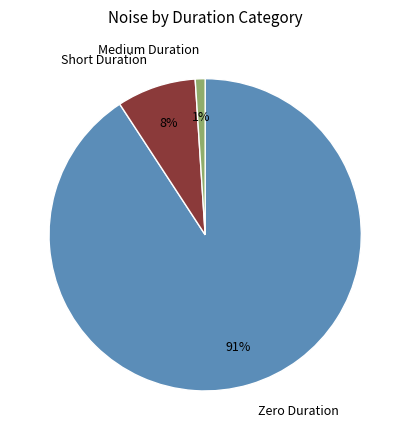

Rank the categories by value from highest to lowest.

Zero Duration, Short Duration, Medium Duration